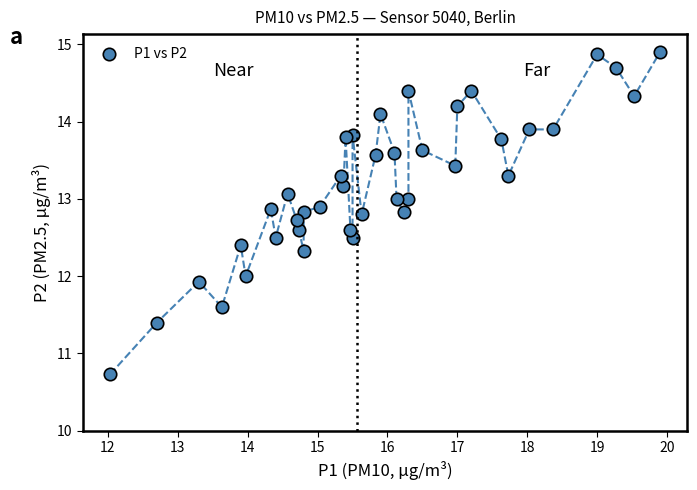

What is the range of Y values (max minus min)?

4.2